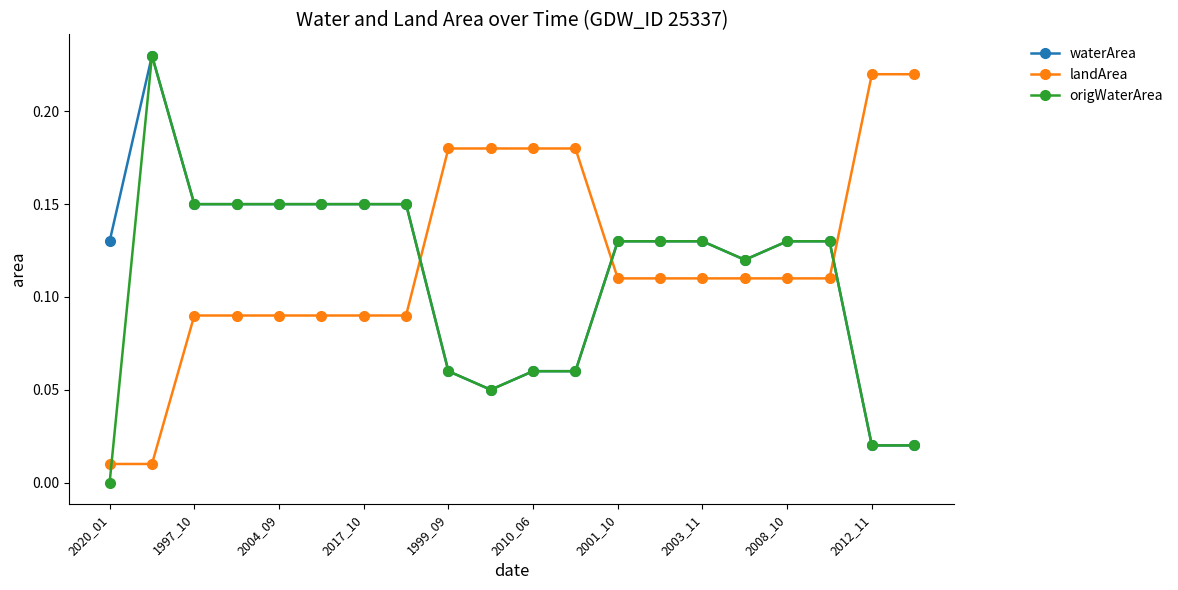

Which series ends up on top after the final intersection of waterArea and landArea?

landArea